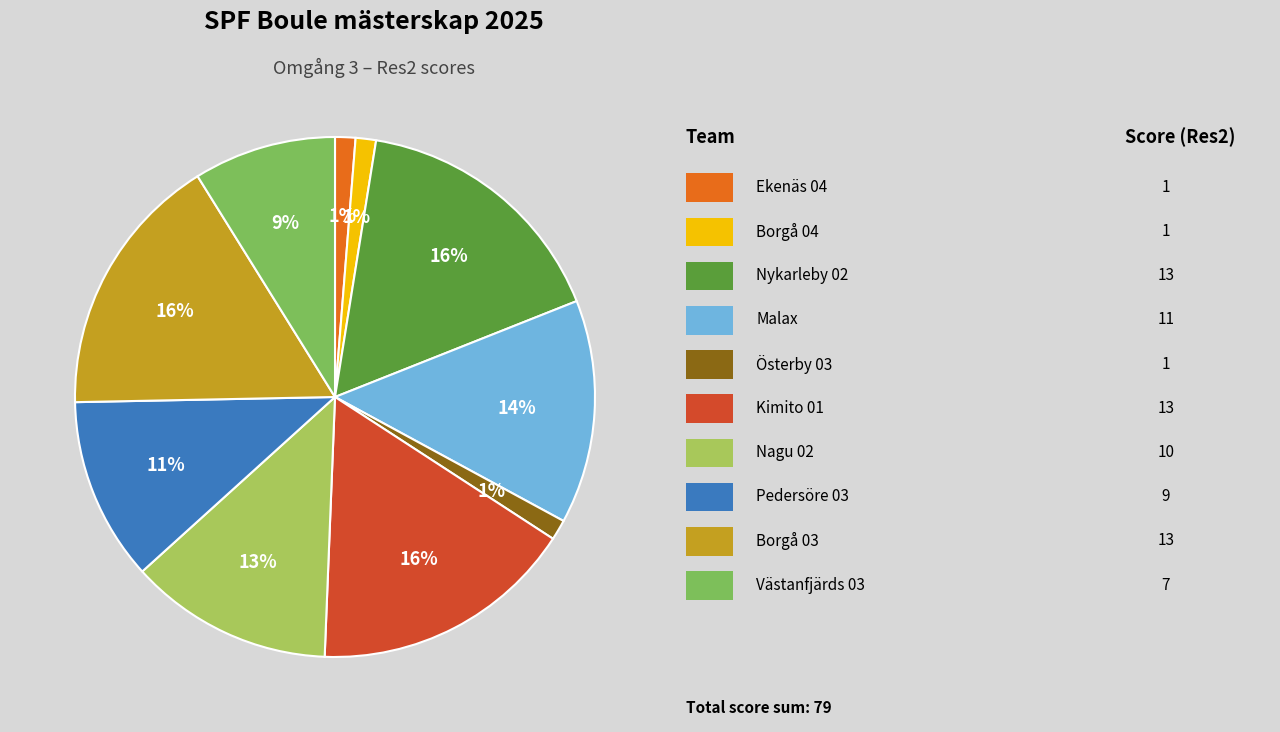

Does any single category account for the majority?

No